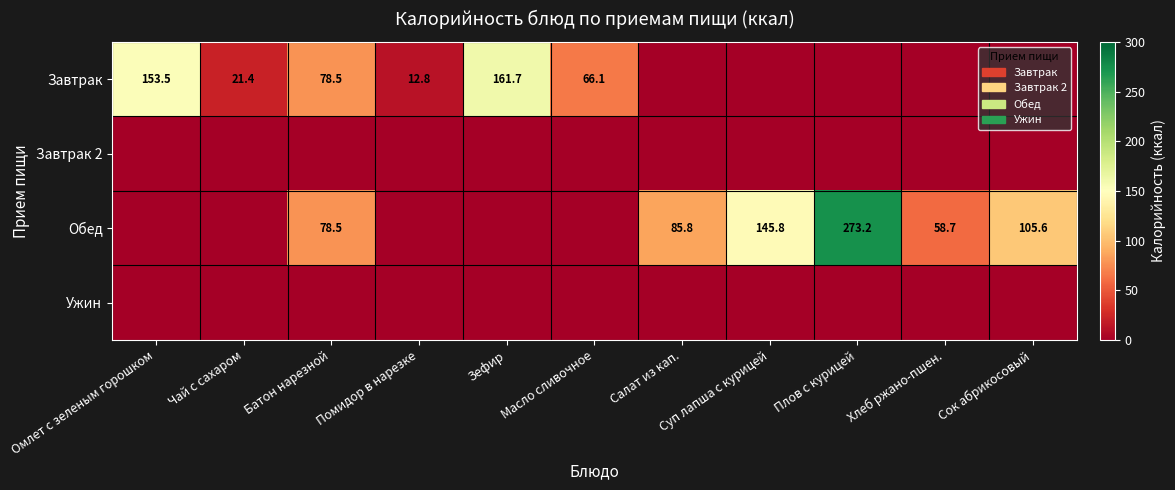

Between Помидор в нарезке and Батон нарезной, which is larger?

Батон нарезной